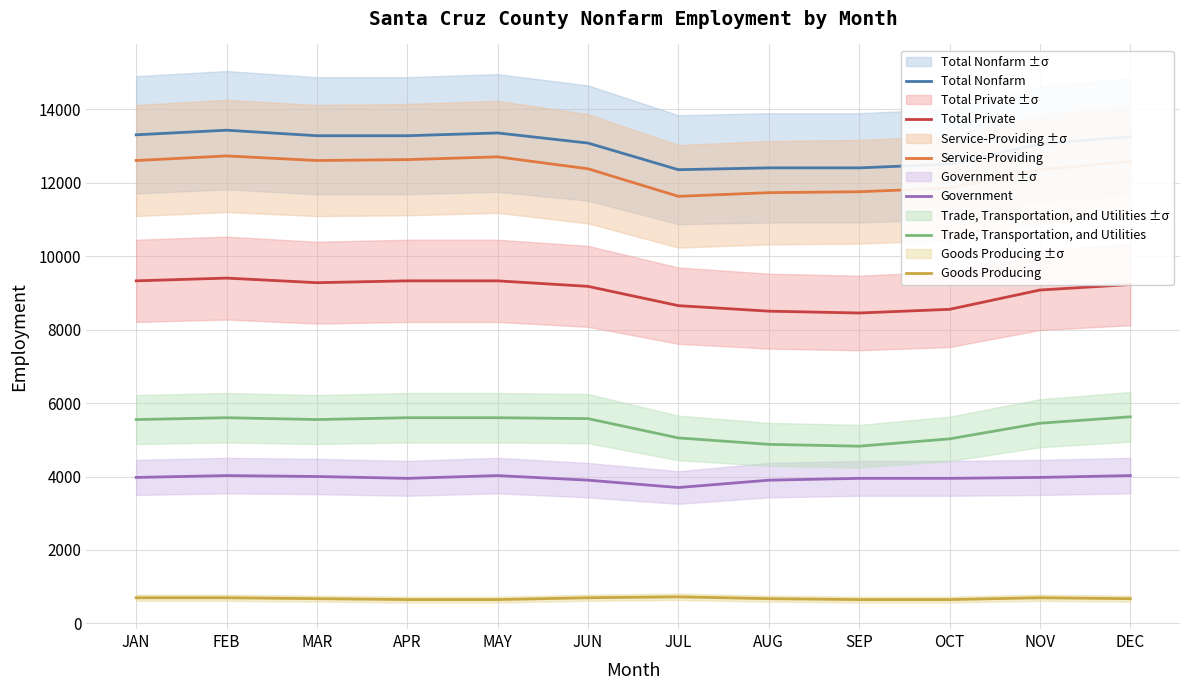

How many interior local peaks does the Service-Providing series have?

2